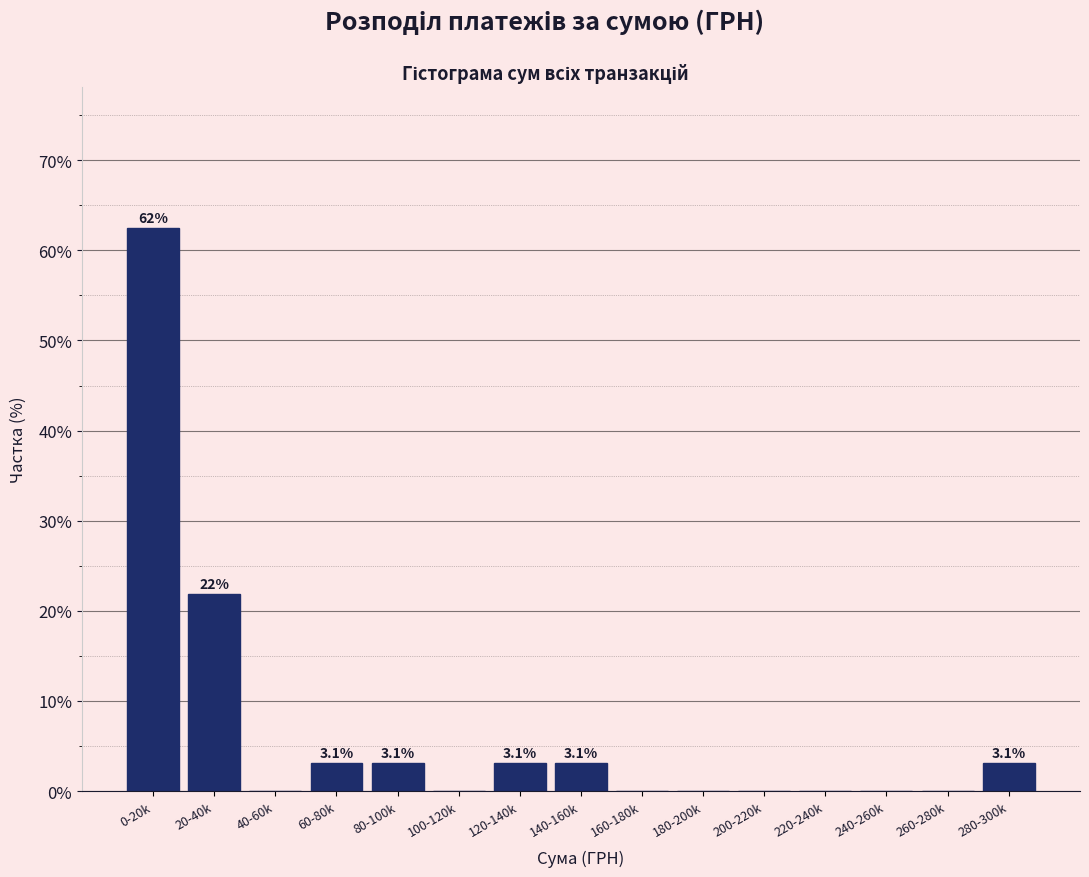

Reading left to right, what are all the values shown in this chart?

0-20k=62.5	20-40k=21.9	40-60k=0.0	60-80k=3.1	80-100k=3.1	100-120k=0.0	120-140k=3.1	140-160k=3.1	160-180k=0.0	180-200k=0.0	200-220k=0.0	220-240k=0.0	240-260k=0.0	260-280k=0.0	280-300k=3.1